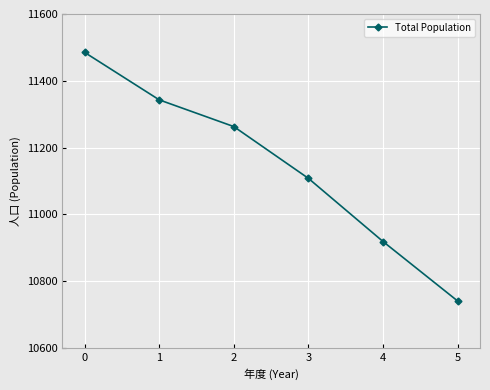

True or false: there are more than 1 points higher than both neighbors.

False